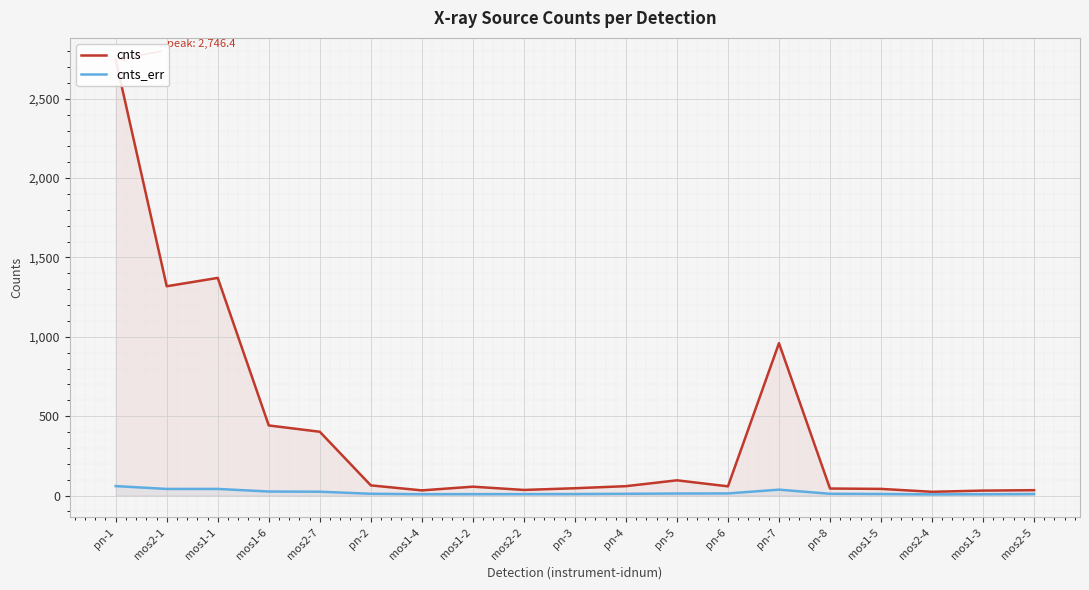

Is the value of cnts_err at mos1-4 greater than the value of cnts at pn-1?

No